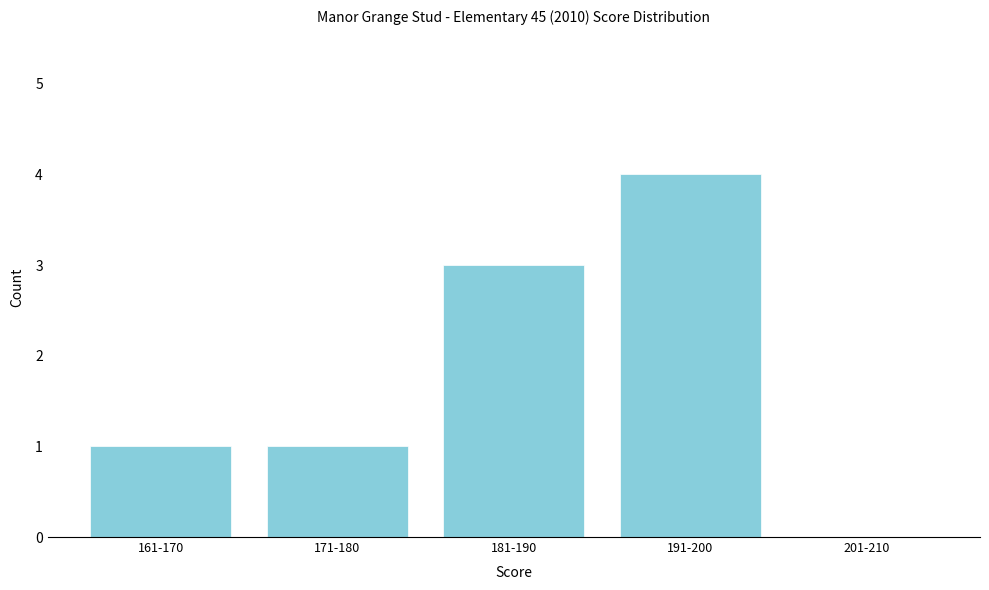

Reading right to left, extract all data points from this chart.

201-210=0	191-200=4	181-190=3	171-180=1	161-170=1